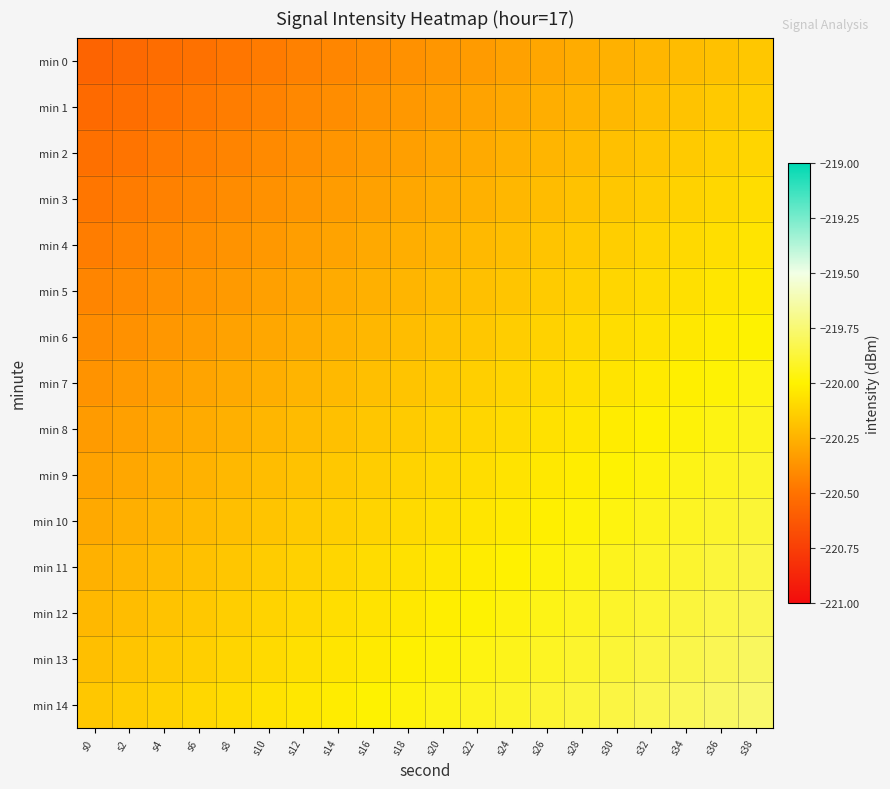

What is the total value across all series at s30?

-3300.8